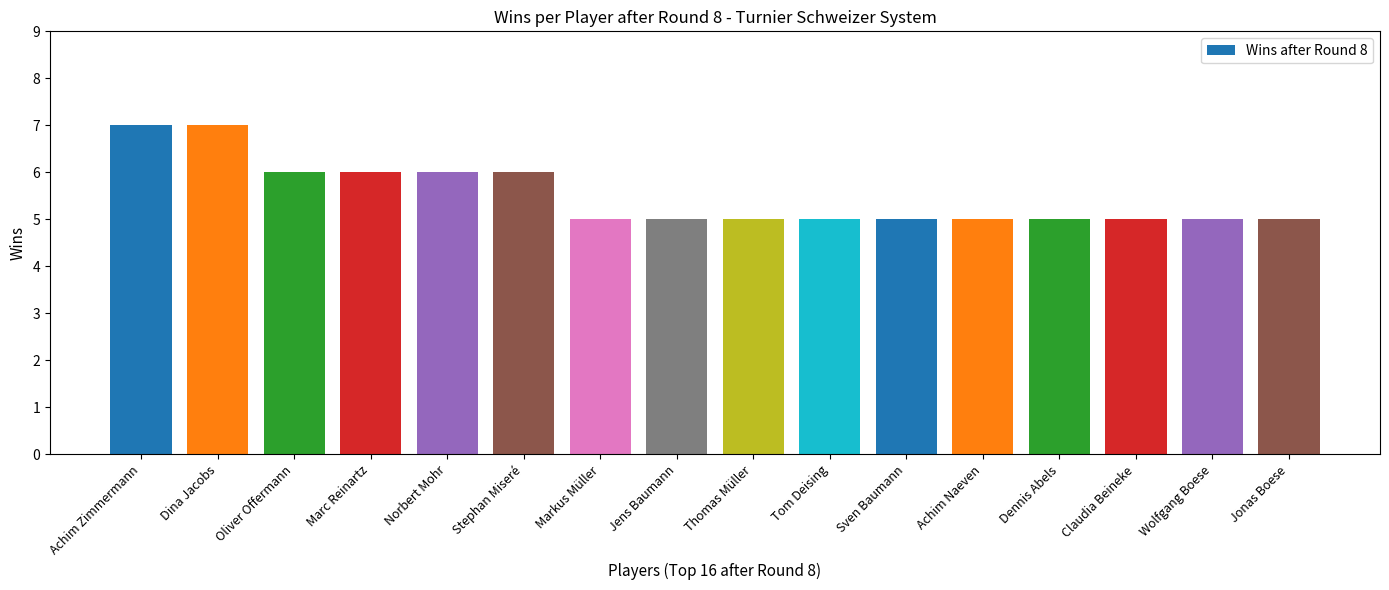

What is the minimum value shown in the chart?

5